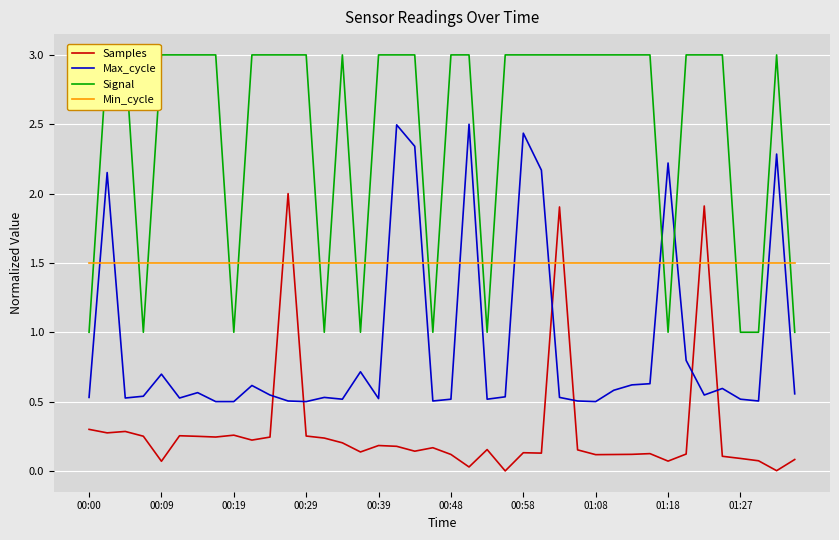

The value of Samples at 18 is 0.1. True or false?

True